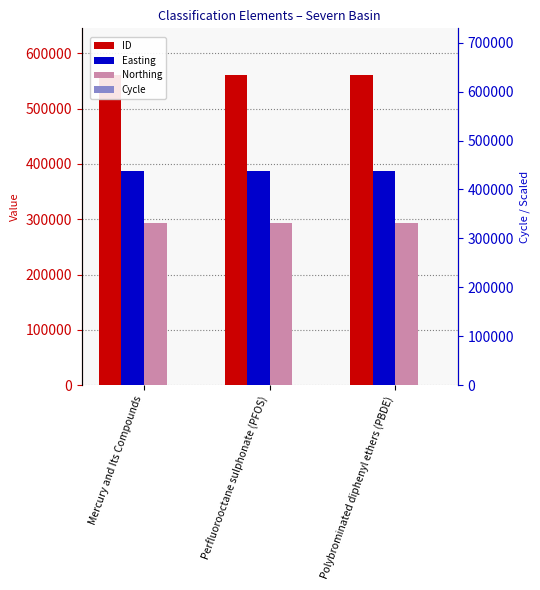

What position from the right is Perfluorooctane sulphonate (PFOS)?

2